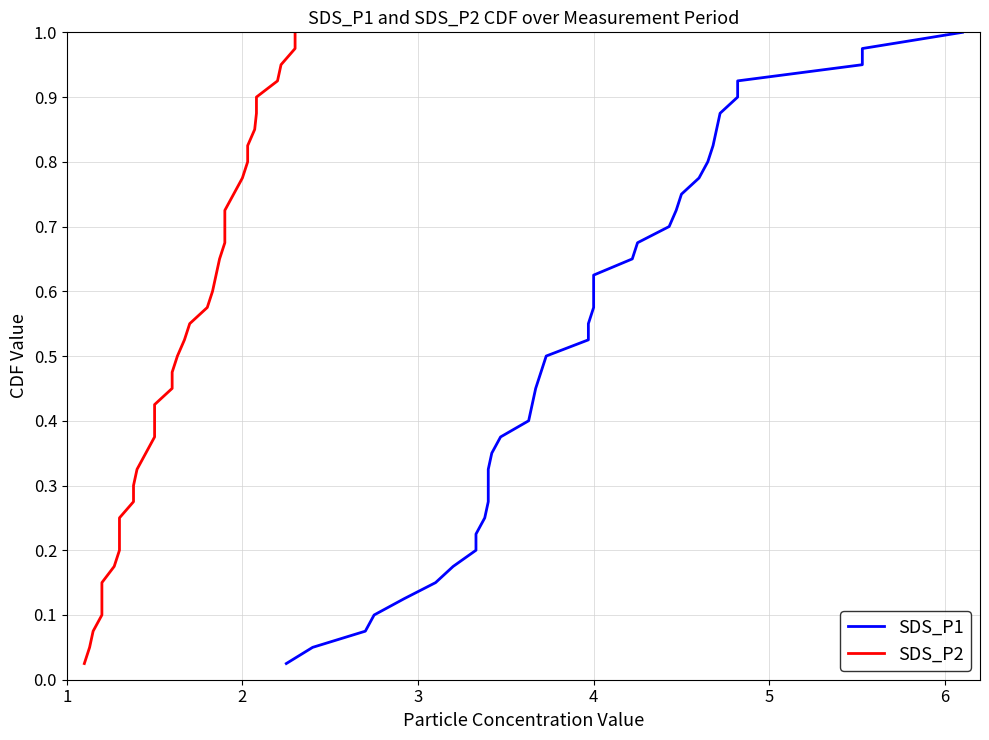

The SDS_P2 series shows 0.1 at 9. True or false?

False